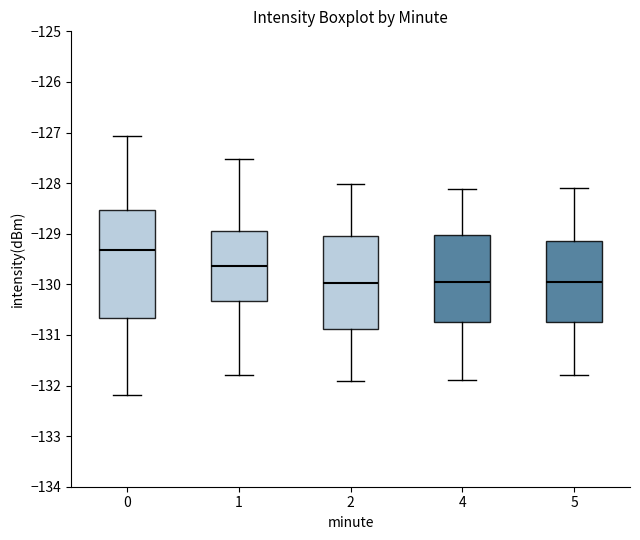

Reading left to right, read every box against the y-axis: the position of its median line, the range the box covers, and the ends of its whiskers. The values are not printed on the chart, so give them approximately, as read against the axis.

0: median -129.3, box -130.7 to -128.5, whiskers -132.2 to -127.1
1: median -129.6, box -130.3 to -128.9, whiskers -131.8 to -127.5
2: median -130.0, box -130.9 to -129.0, whiskers -131.9 to -128.0
4: median -129.9, box -130.7 to -129.0, whiskers -131.9 to -128.1
5: median -129.9, box -130.7 to -129.1, whiskers -131.8 to -128.1